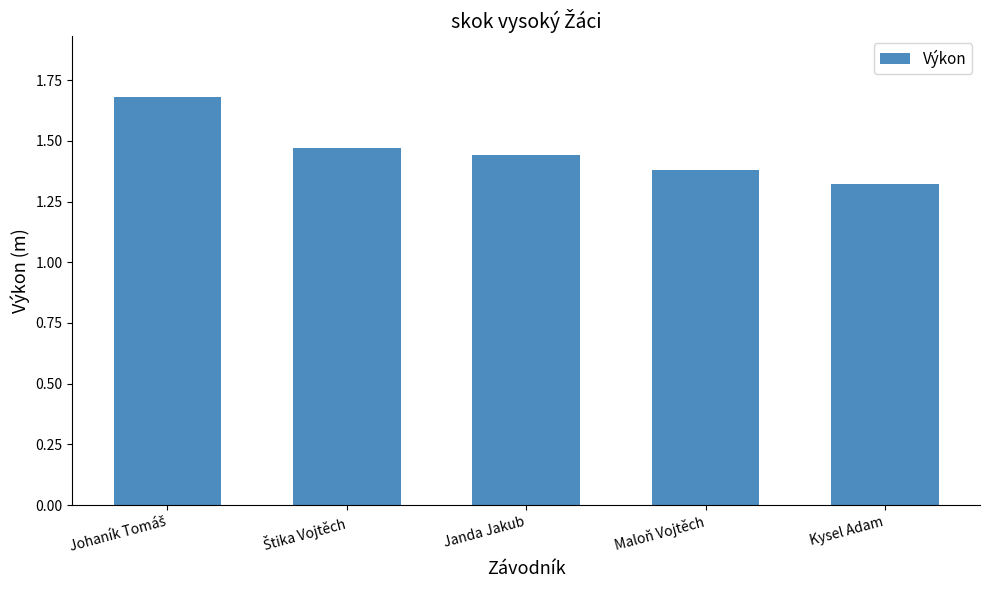

Which category has the lowest value across all series?

Kysel Adam